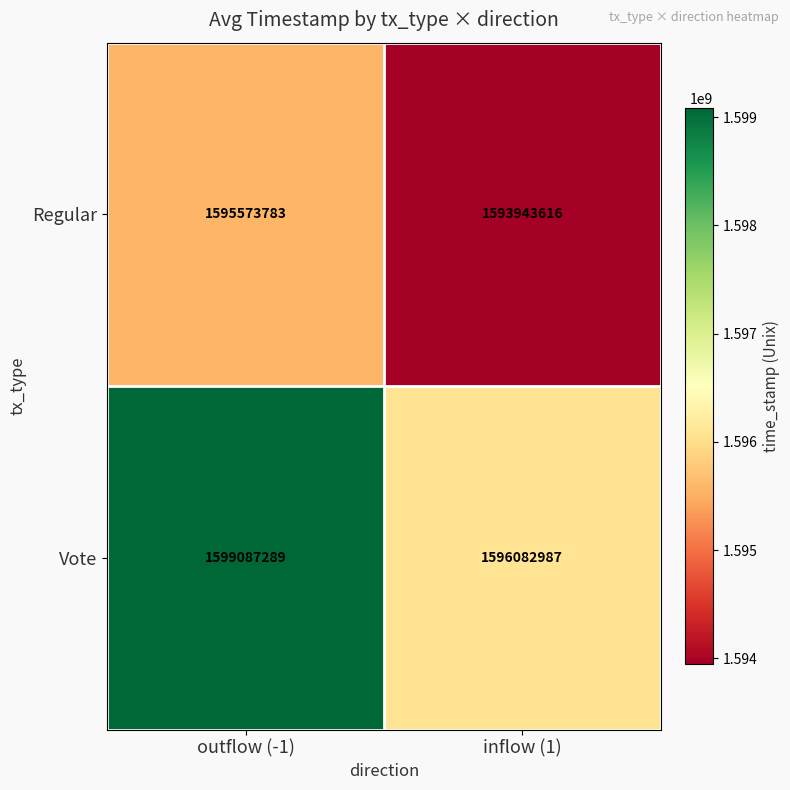

What is the approximate value of Vote at outflow (-1), to the nearest 50?

1599087300